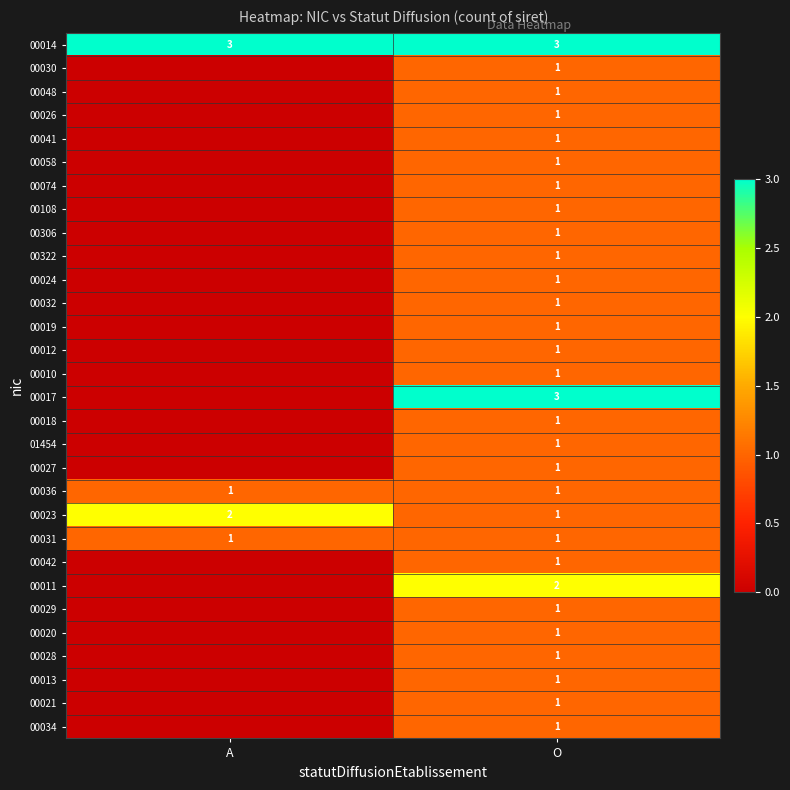

The 00023 series shows 2 at O. True or false?

False